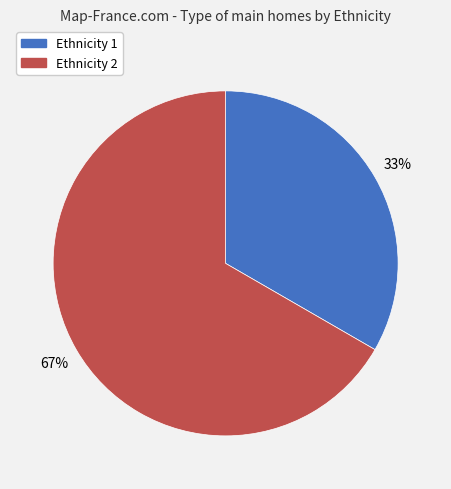

Does any single category account for the majority?

Yes